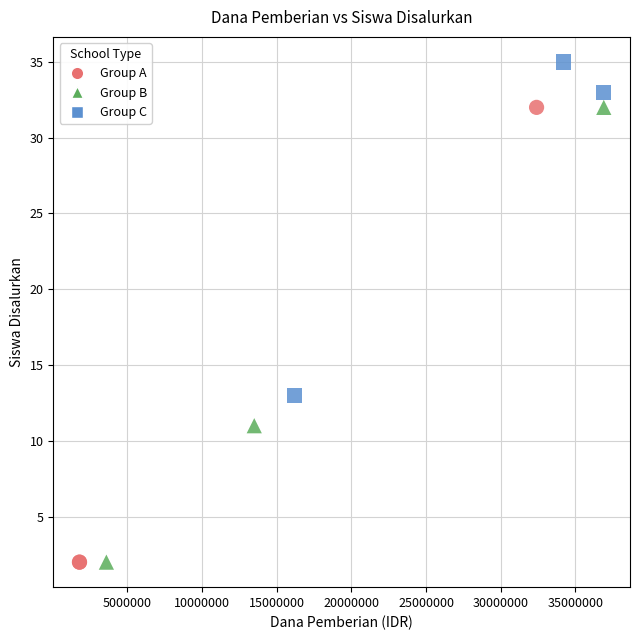

What are all the series names shown in the legend?

Group A, Group B, Group C